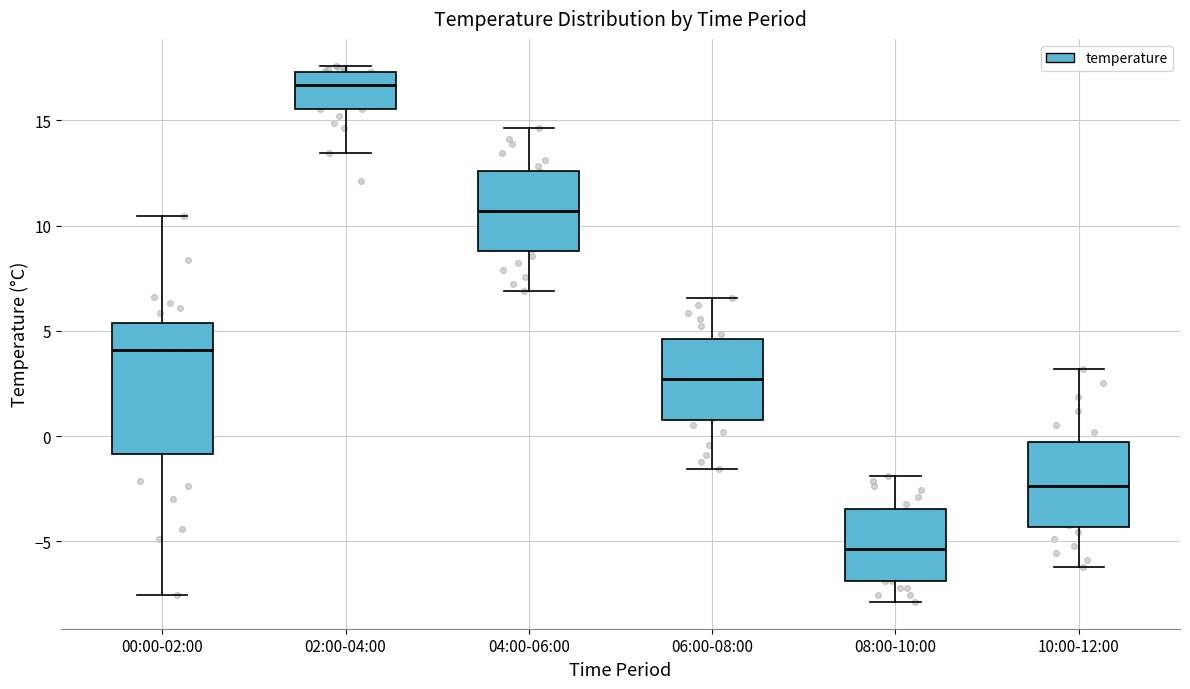

Comparing the boxes themselves (not the whiskers), which one is the tallest?

00:00-02:00